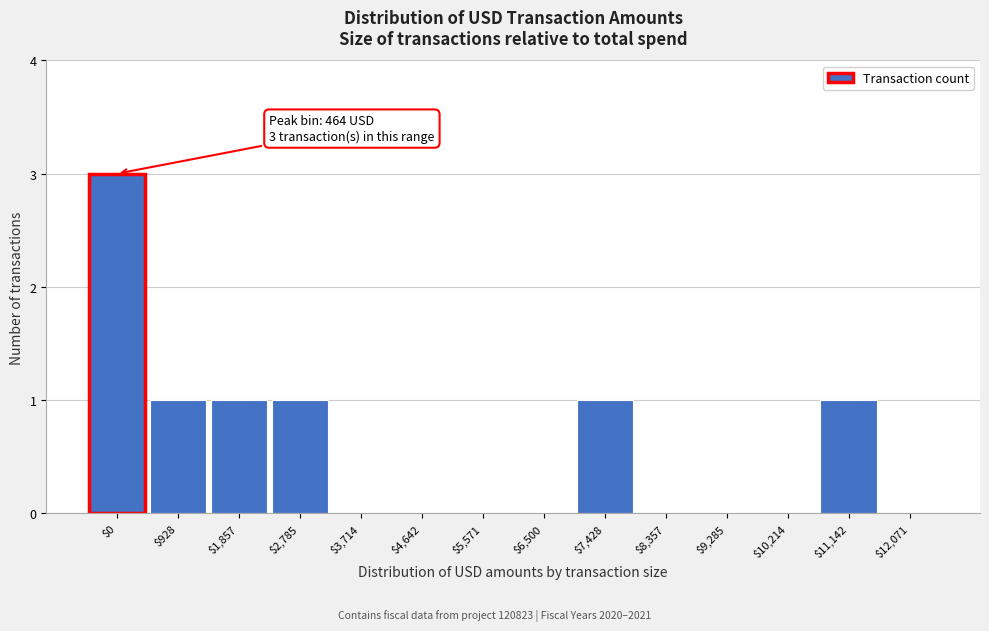

True or false: the data shows 3 at $0.

True